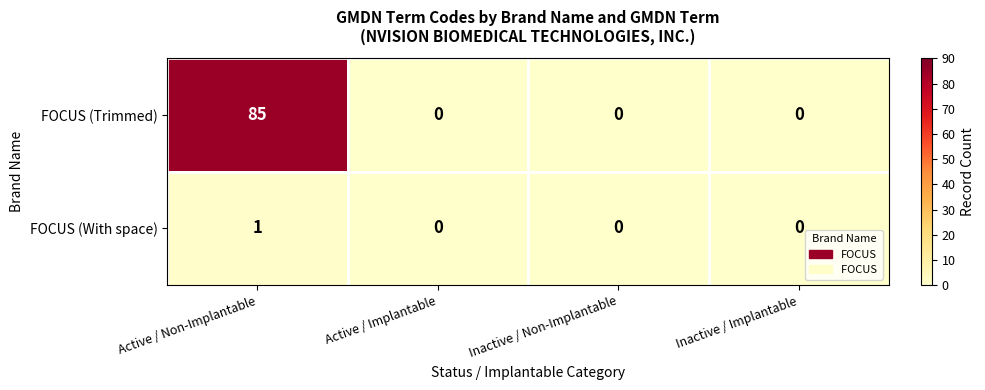

Between Active / Non-Implantable and Inactive / Non-Implantable, which series saw the biggest shift?

FOCUS (Trimmed)